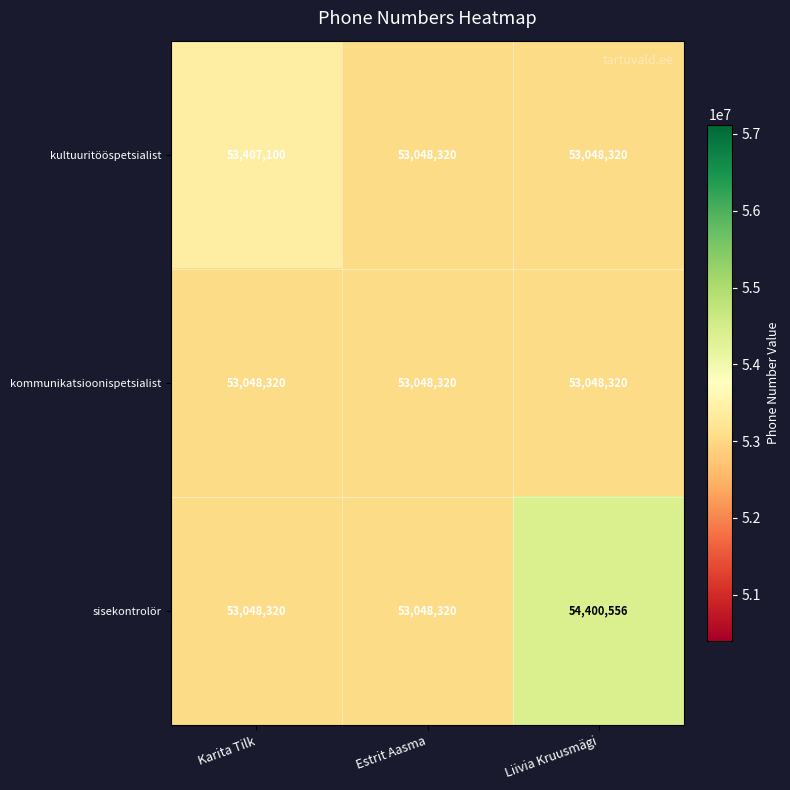

Between Estrit Aasma and Liivia Kruusmägi, which series saw the biggest shift?

sisekontrolör